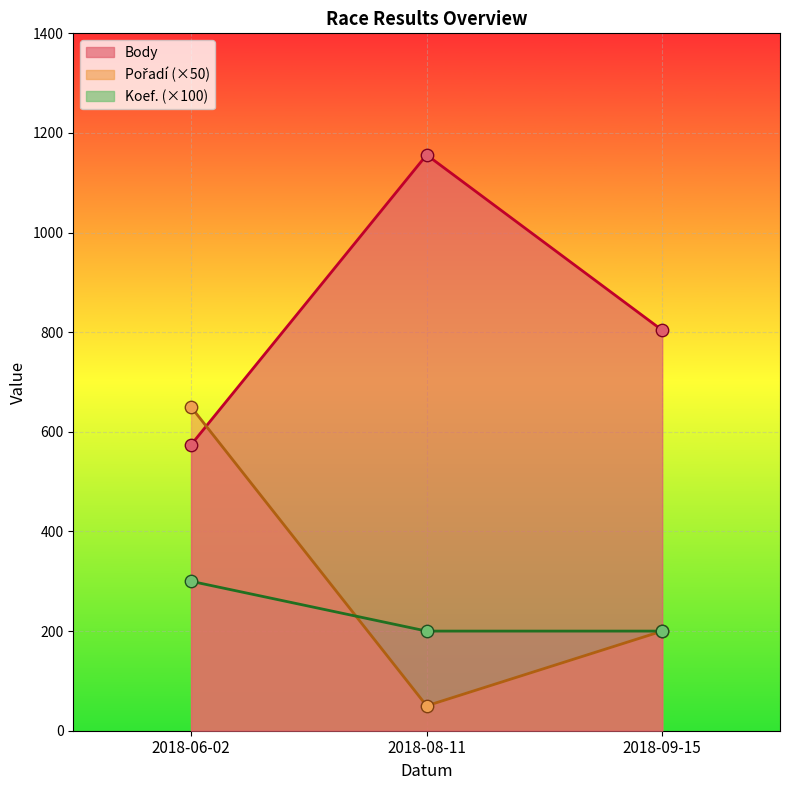

At how many categories does at least one series exceed 972?

1